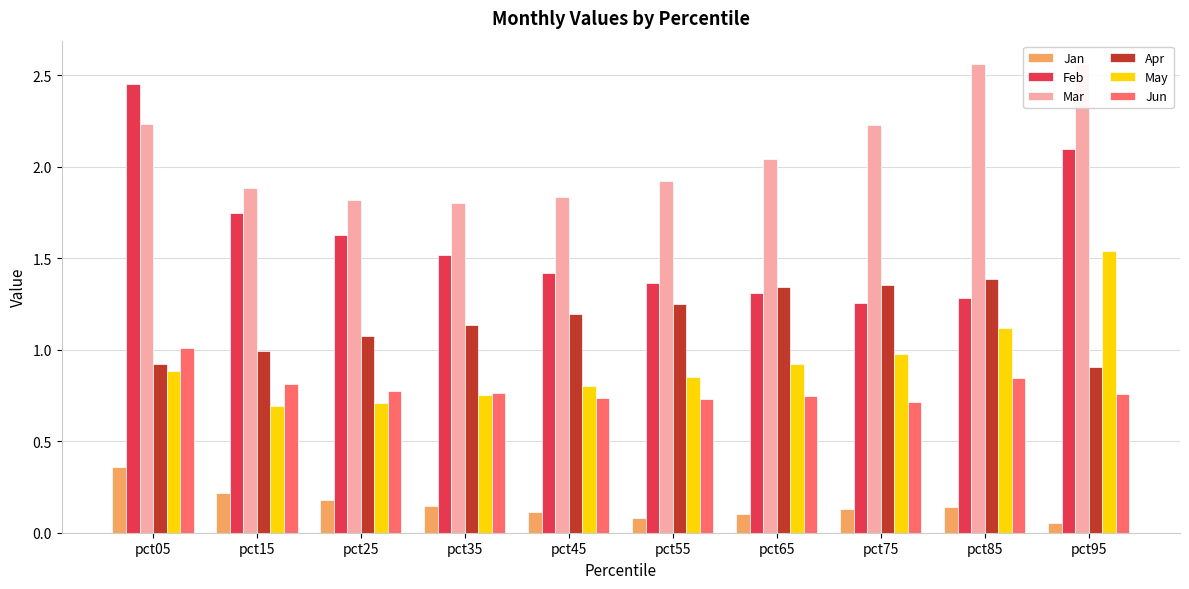

Which series has the largest total across all categories?

Mar